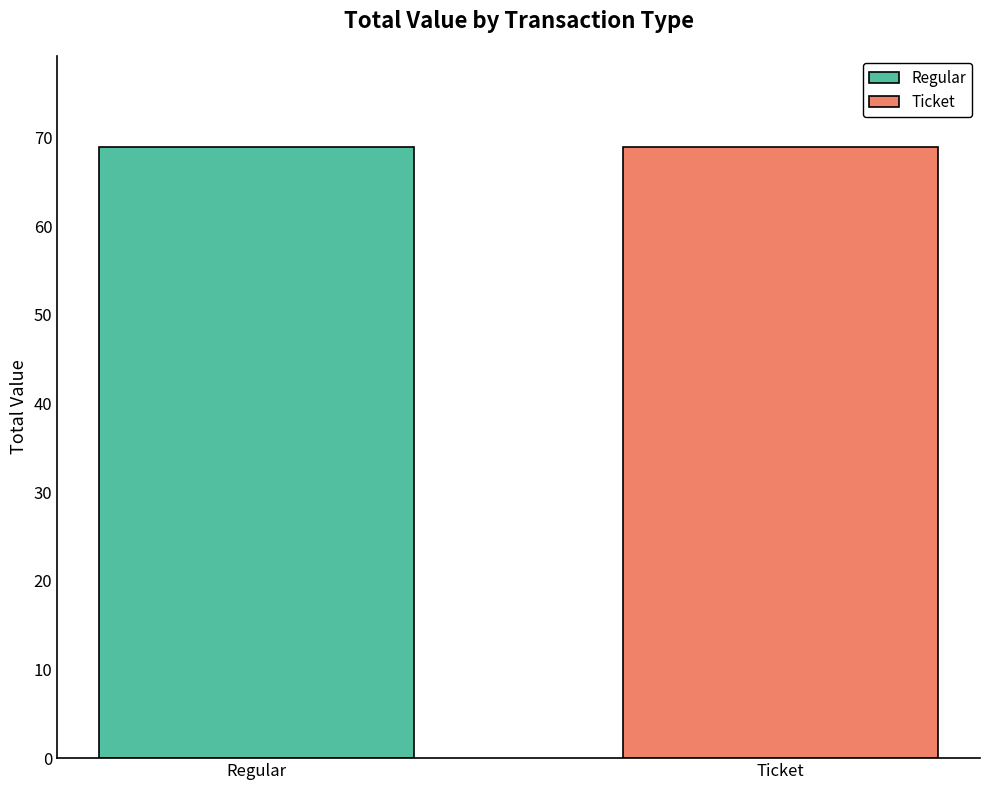

What are all the series names shown in the legend?

Regular, Ticket